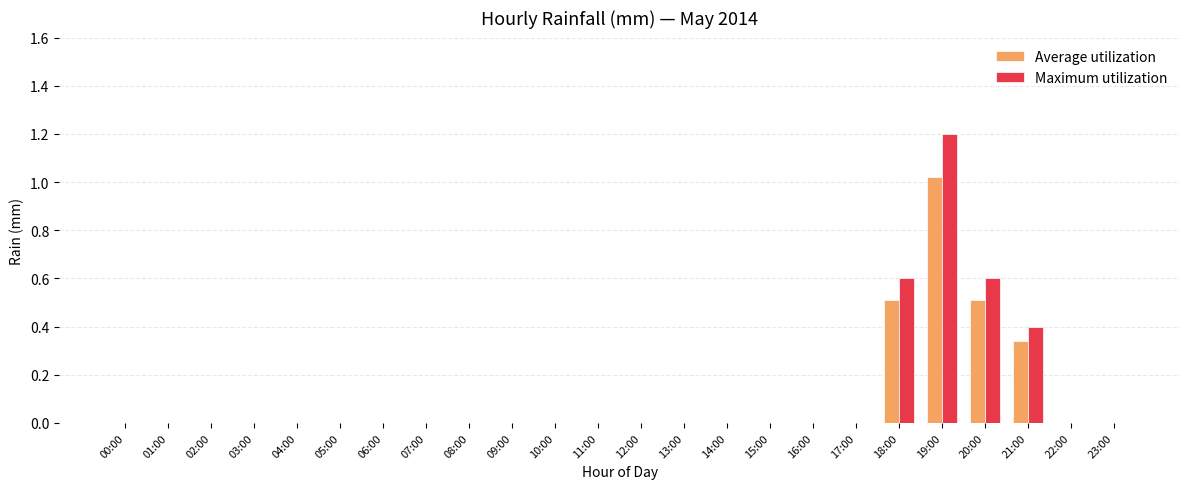

Is it true that Maximum utilization equals 0.4 at 11:00?

False